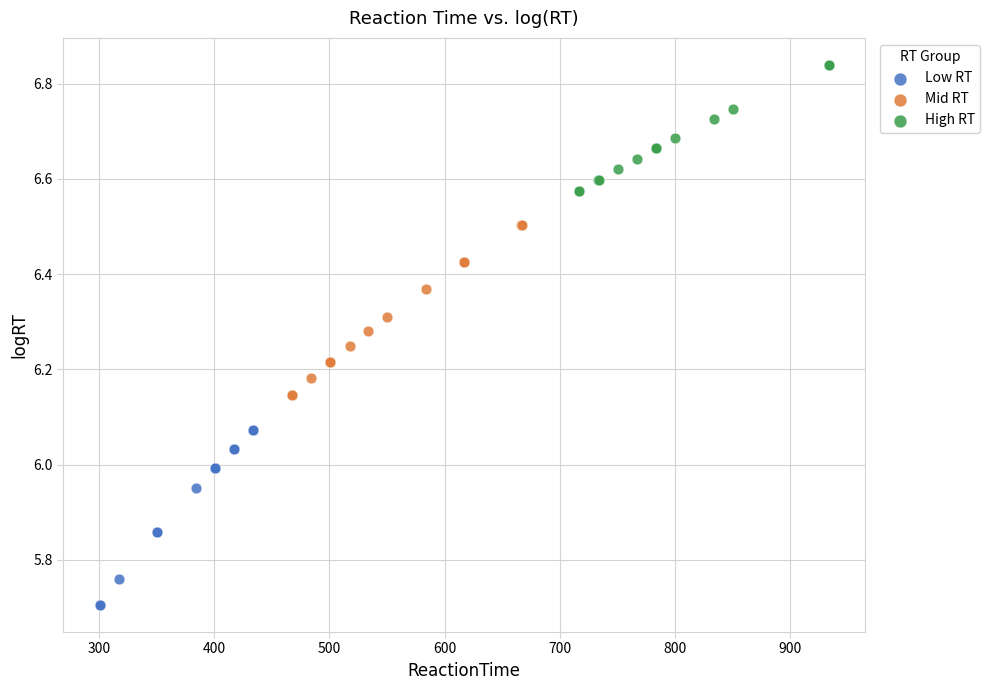

Which series reaches the minimum Y coordinate?

Low RT